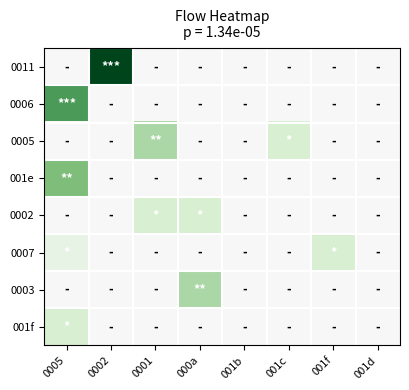

At which category is the sum across all series the highest?

0005